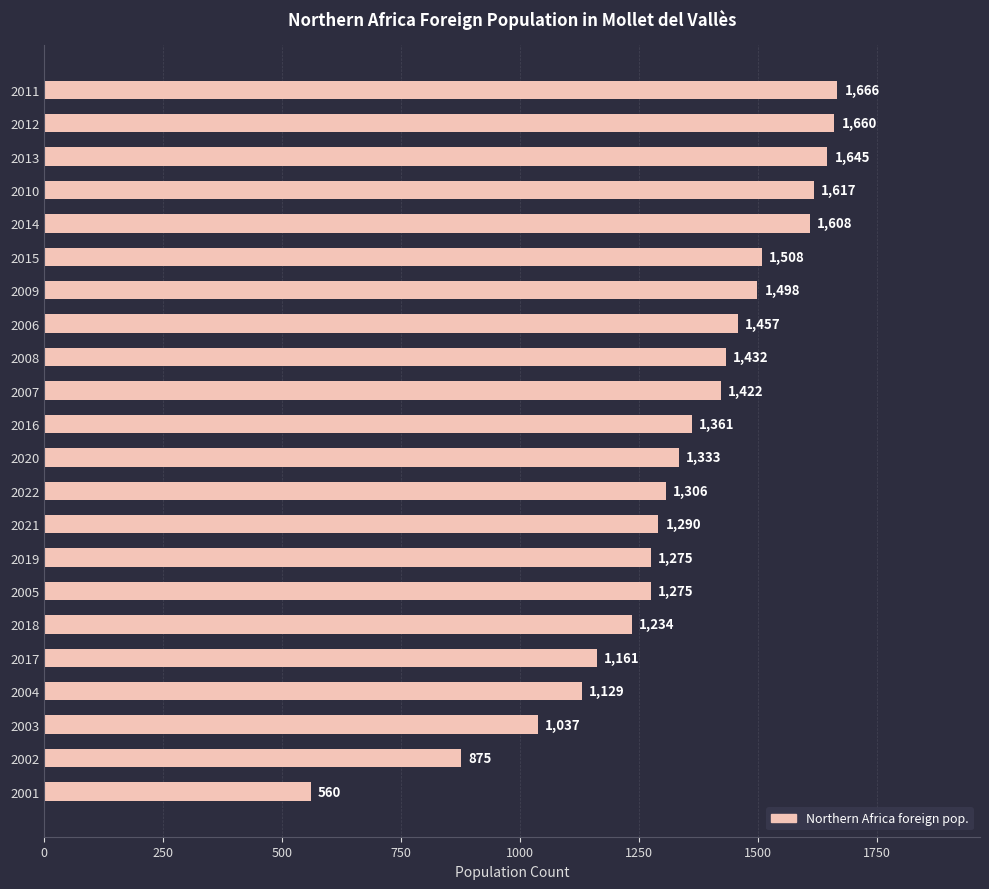

True or false: the data shows 1617 at 2010.

True